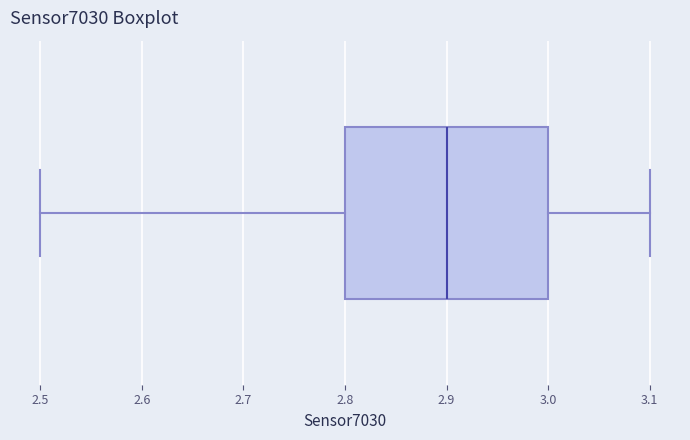

Transcribe this box plot: give where the median line is, the range the box spans, and where the two whiskers end, as read against the x-axis. The values are not printed on the chart, so give them approximately, as read against the axis.

median 2.9, box 2.8 to 3.0, whiskers 2.5 to 3.1